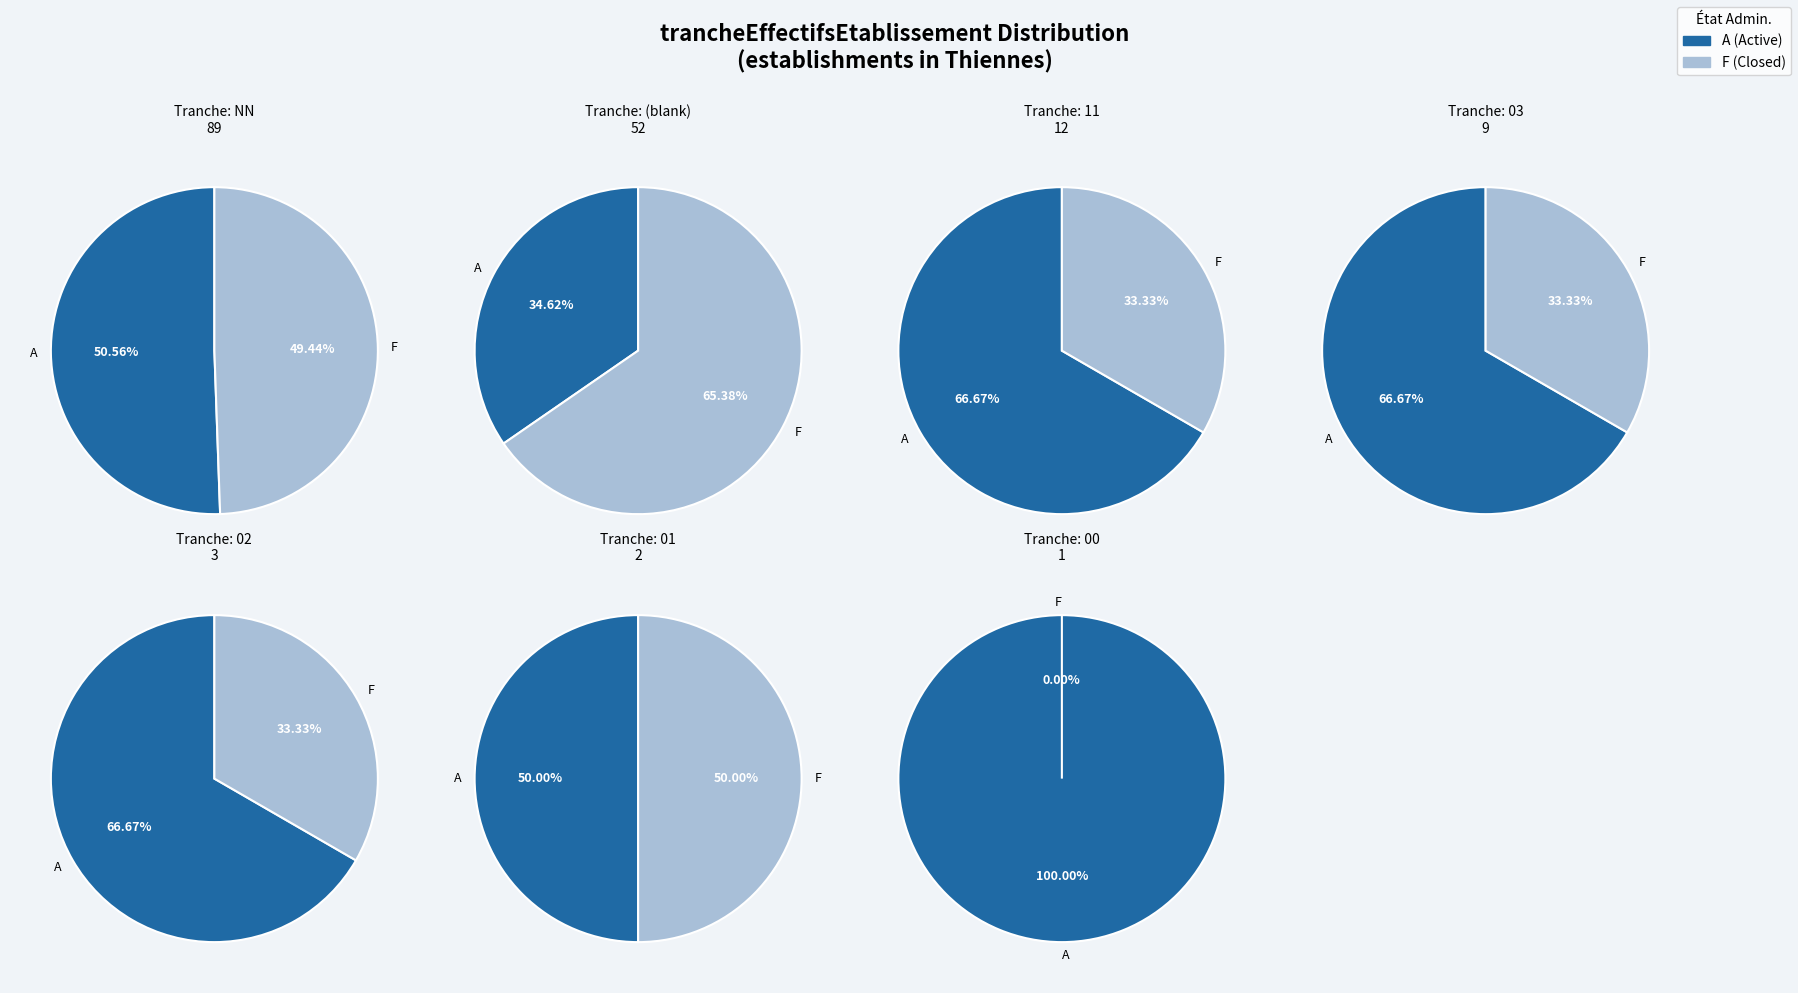

Approximately how many times larger is the value at A compared to NN?

4.2